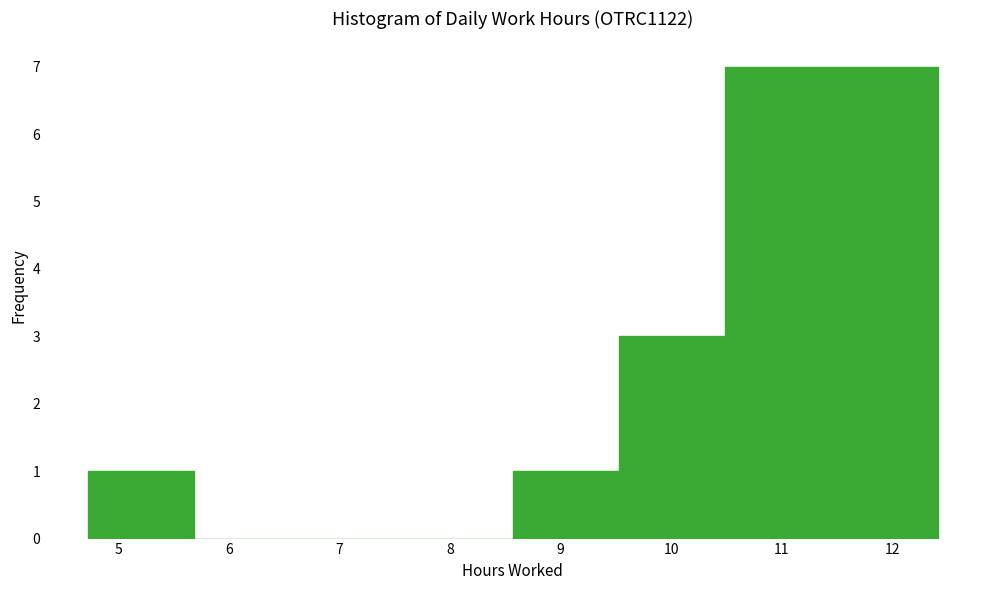

What is the height of the bar covering 11.4 to 12.4 on the x-axis? Neither the bar edges nor the heights are printed on the chart, so give them approximately, as read against the axes.

7